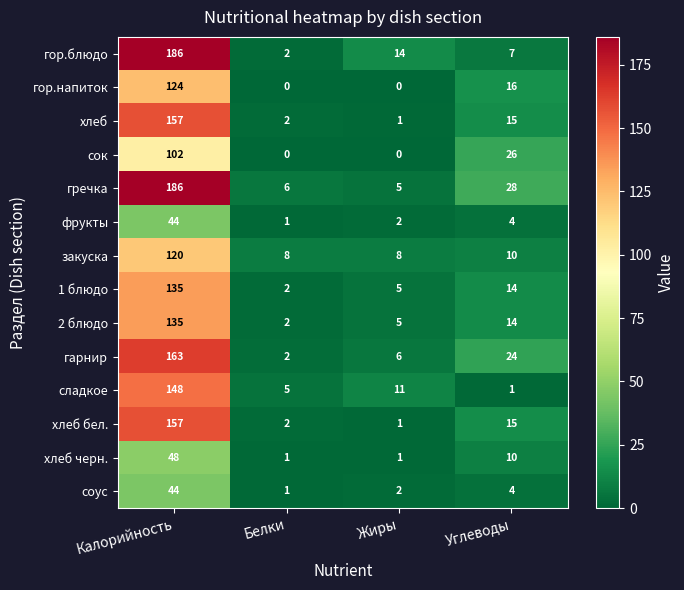

What is the sum of all сладкое values?

165